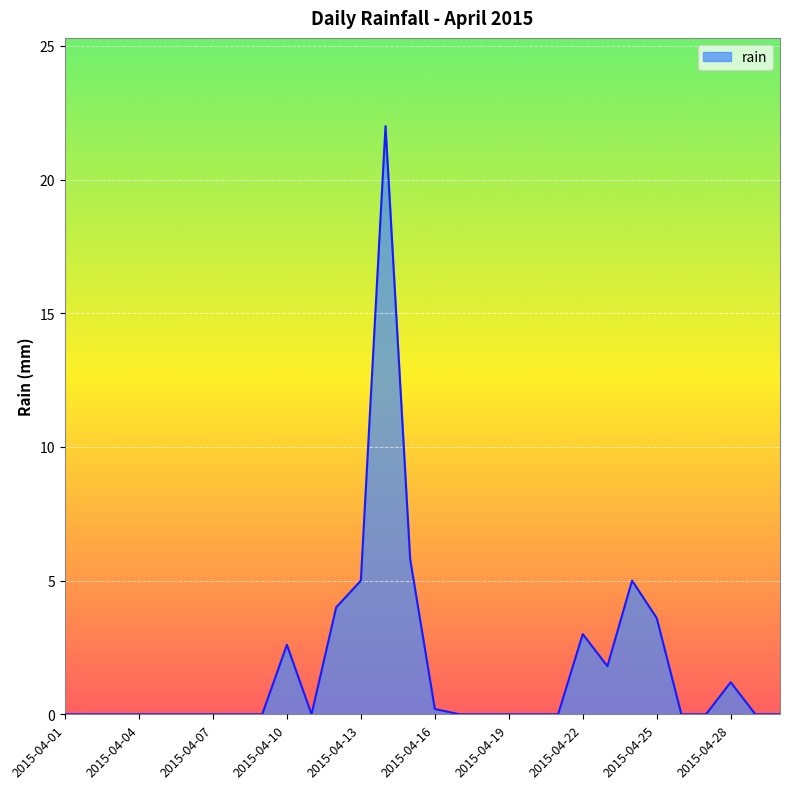

Reading left to right, transcribe all the data shown in this chart.

0.0	0.0	0.0	0.0	0.0	0.0	0.0	0.0	0.0	2.6	0.0	4.0	5.0	22.0	5.8	0.2	0.0	0.0	0.0	0.0	0.0	3.0	1.8	5.0	3.6	0.0	0.0	1.2	0.0	0.0